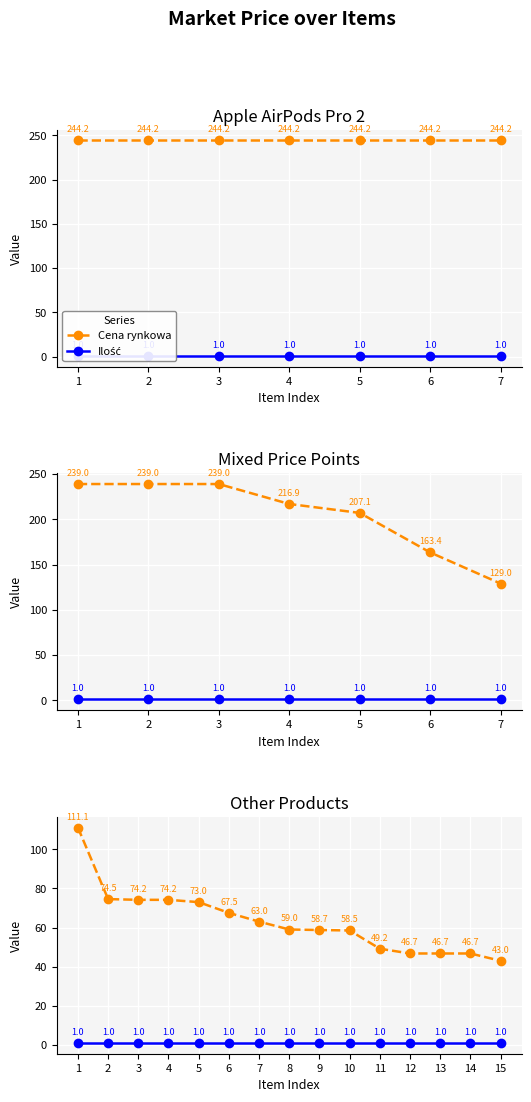

At which category does the chart reach its peak across all series?

1